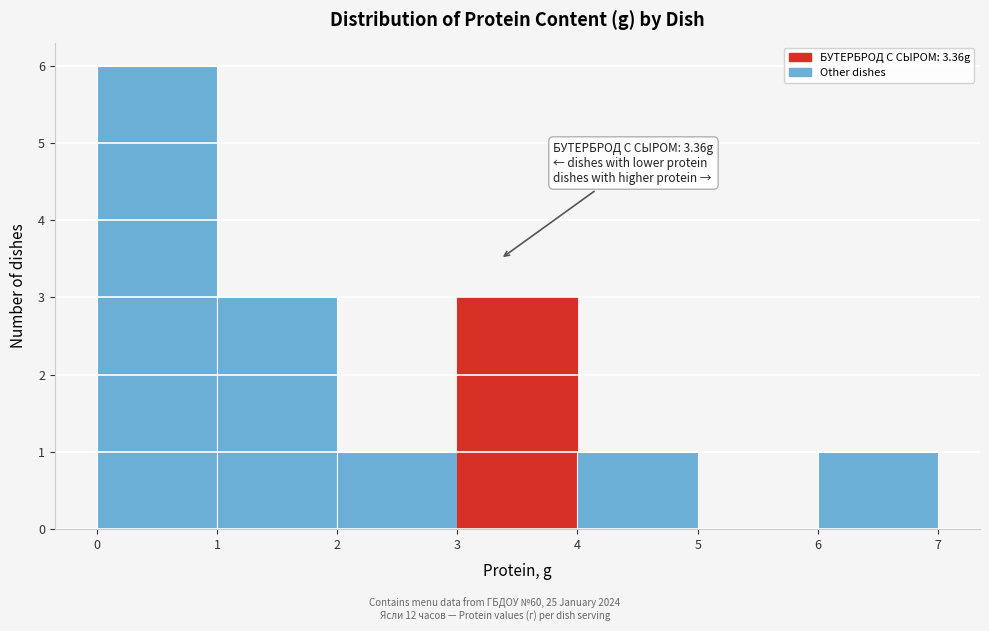

Over which range of the x-axis is the bar tallest?

0 to 1